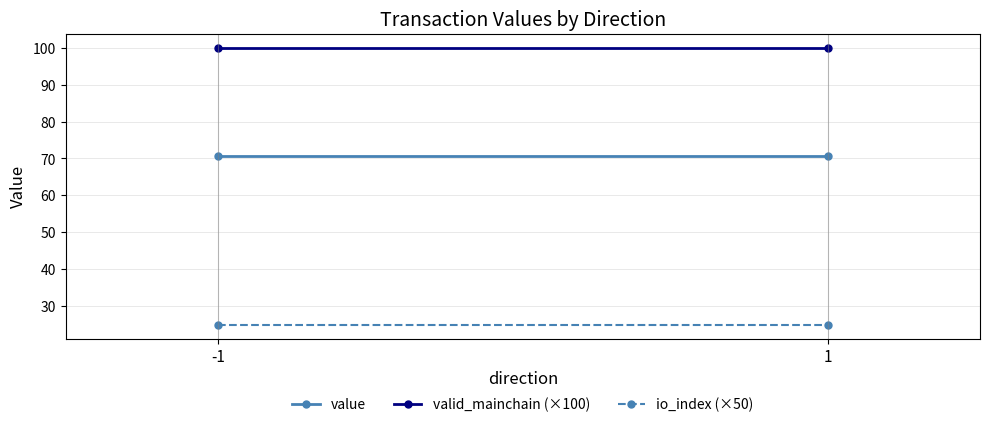

How many lines are shown in the chart?

3